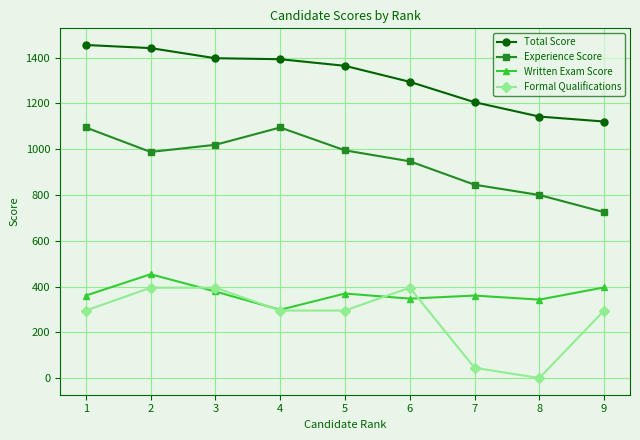

Which series has the largest total across all categories?

Total Score